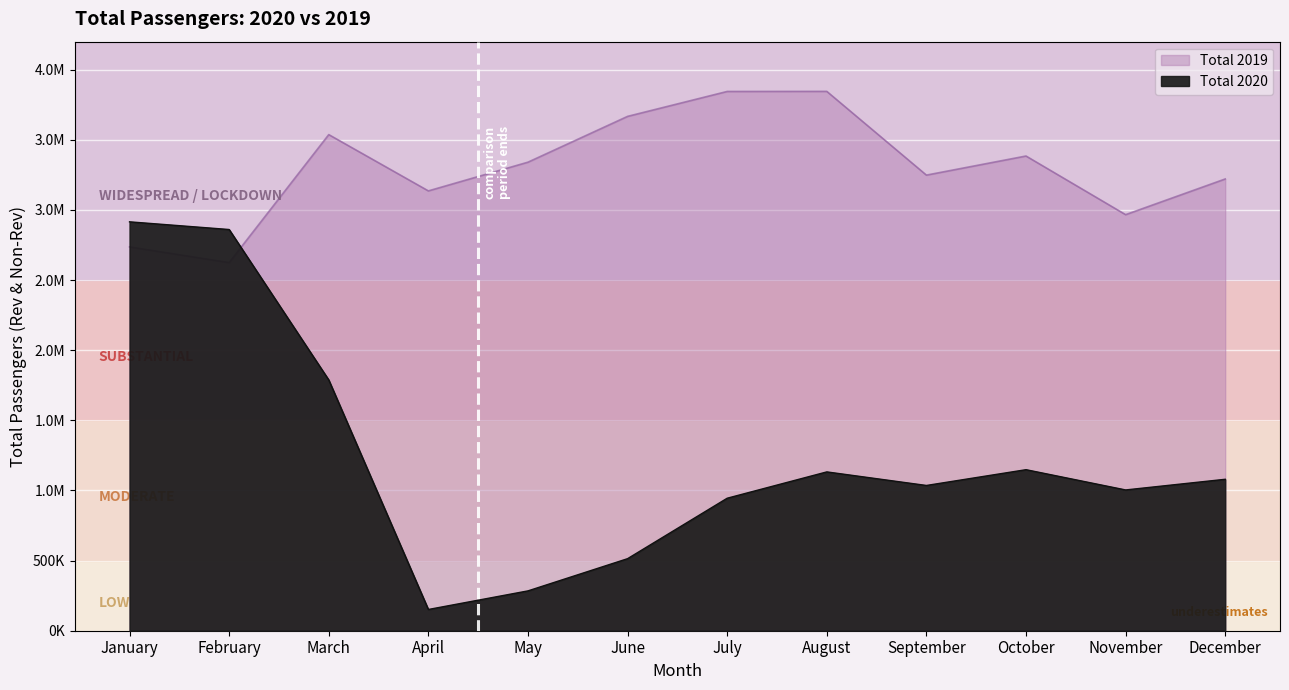

Which series has the largest total across all categories?

Total 2019